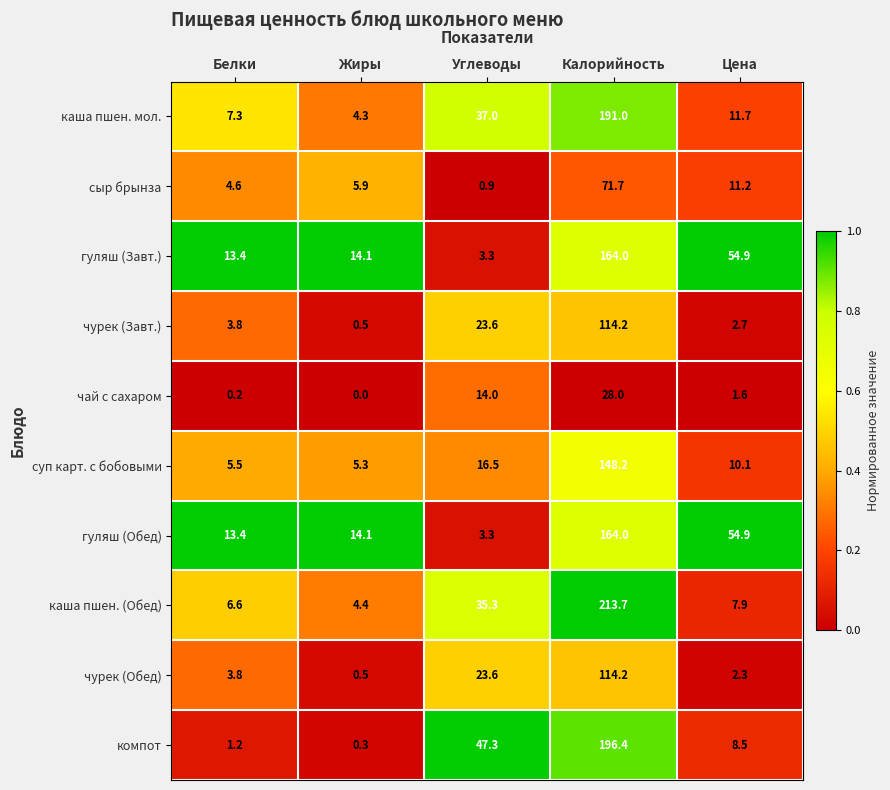

Is the value of компот at Калорийность greater than the value of гуляш (Обед) at Цена?

Yes